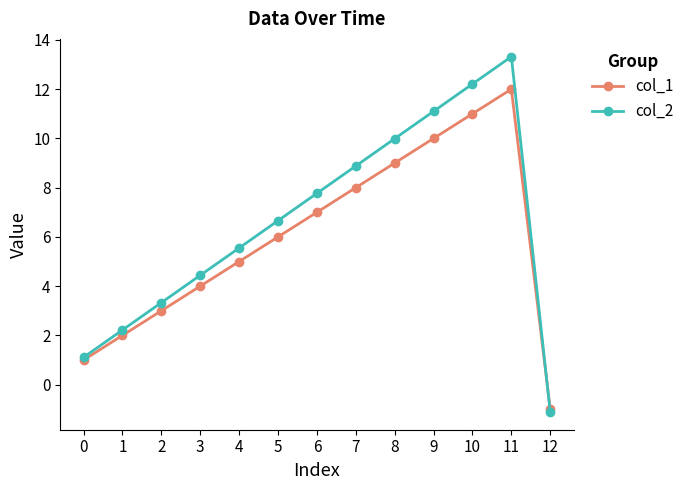

What is the value of the col_1 point at the 3rd from the left?

3.0